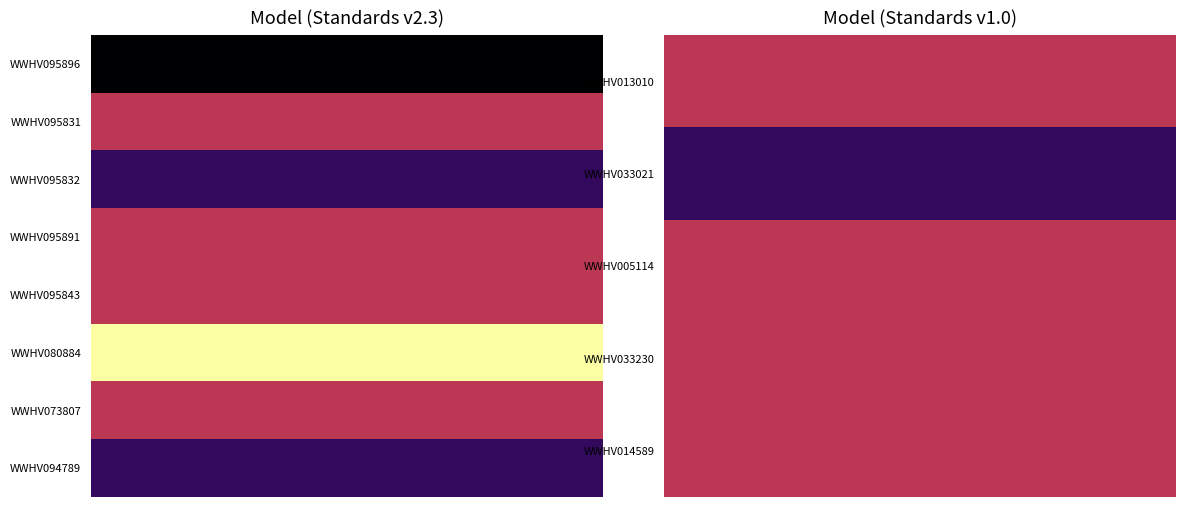

List the series in order of their peak value, highest first.

WWHV080884, WWHV013010, WWHV005114, WWHV033230, WWHV014589, WWHV073807, WWHV033021, WWHV094789